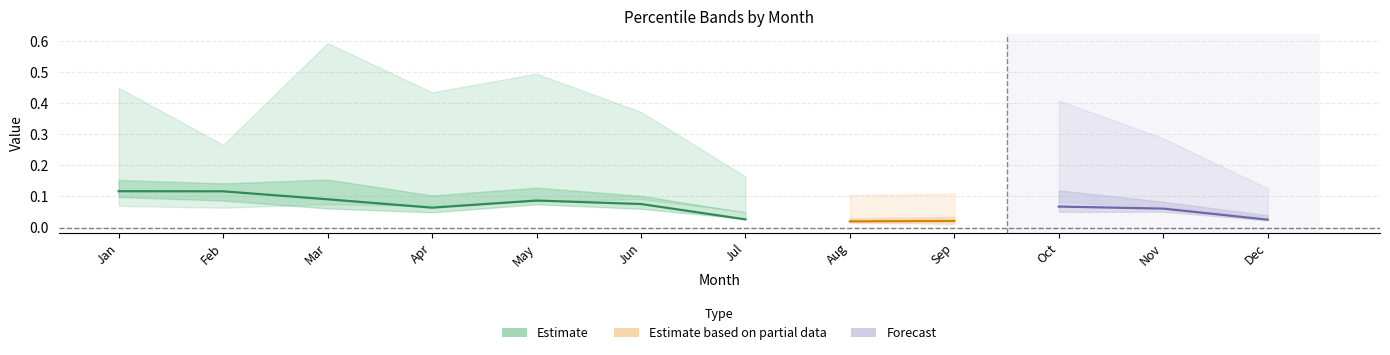

How many lines are shown in the chart?

5